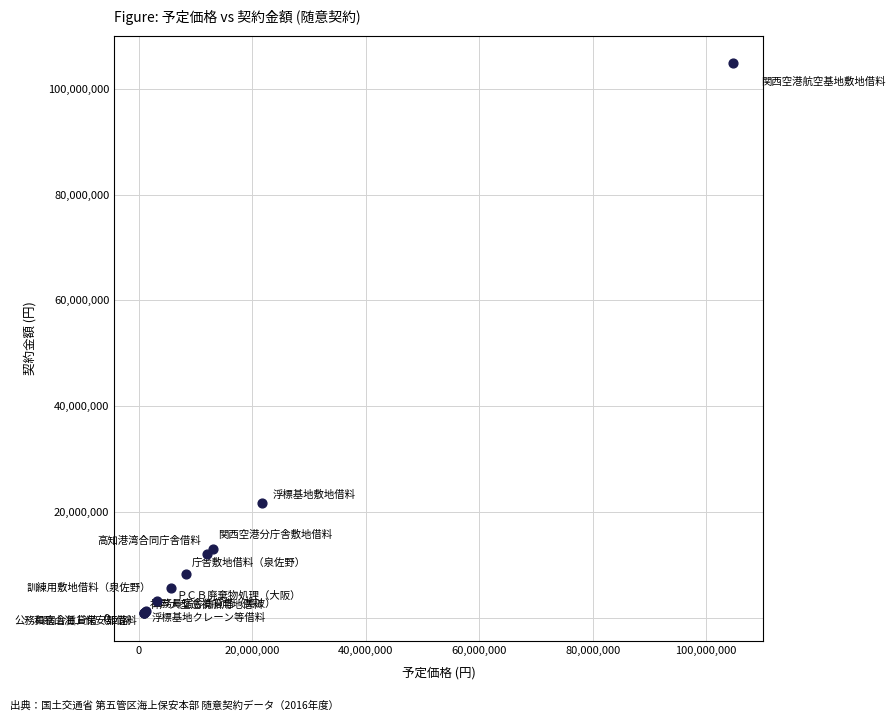

What Y value in the scatter plot is closest to 52803540?

21637396